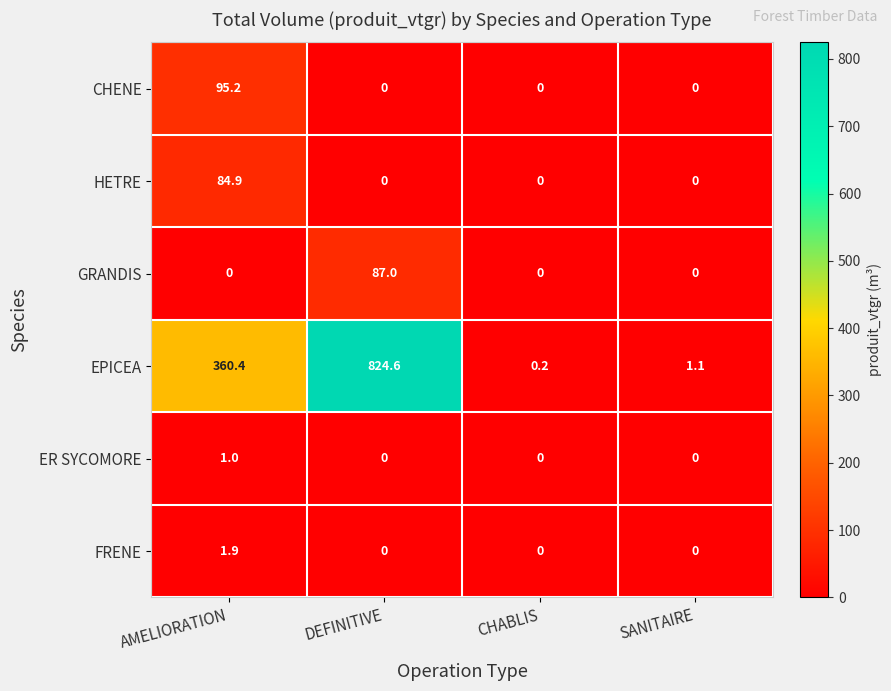

The value of FRENE at CHABLIS is 0.0. True or false?

True